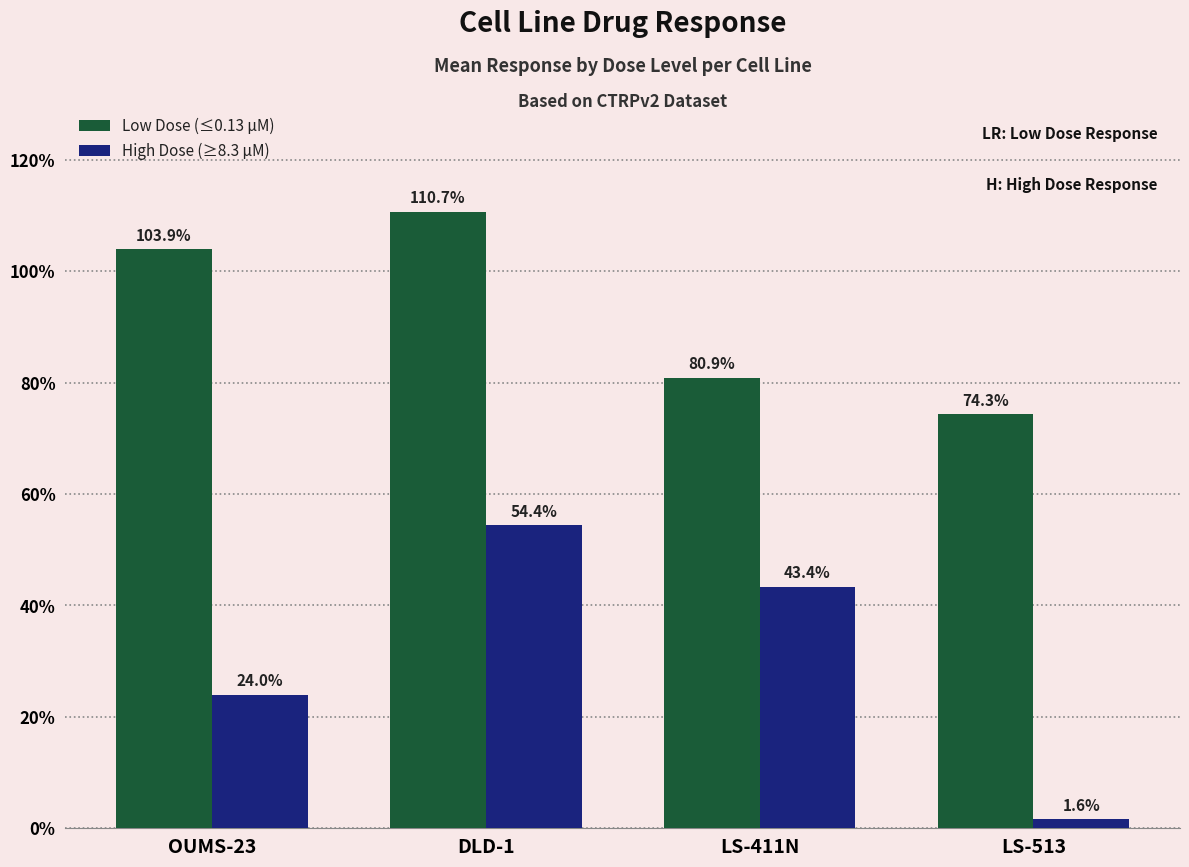

What is the maximum value shown in the chart?

110.7